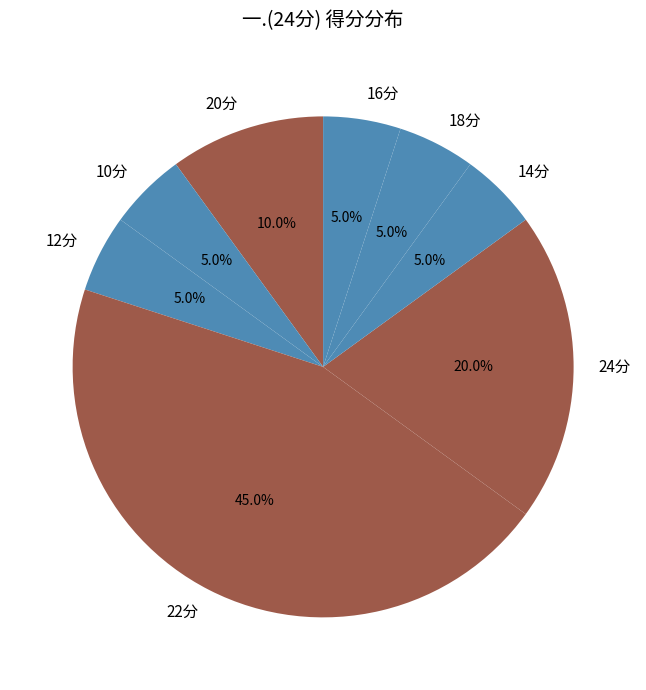

How much of the chart is everything except 10分?

95.0%